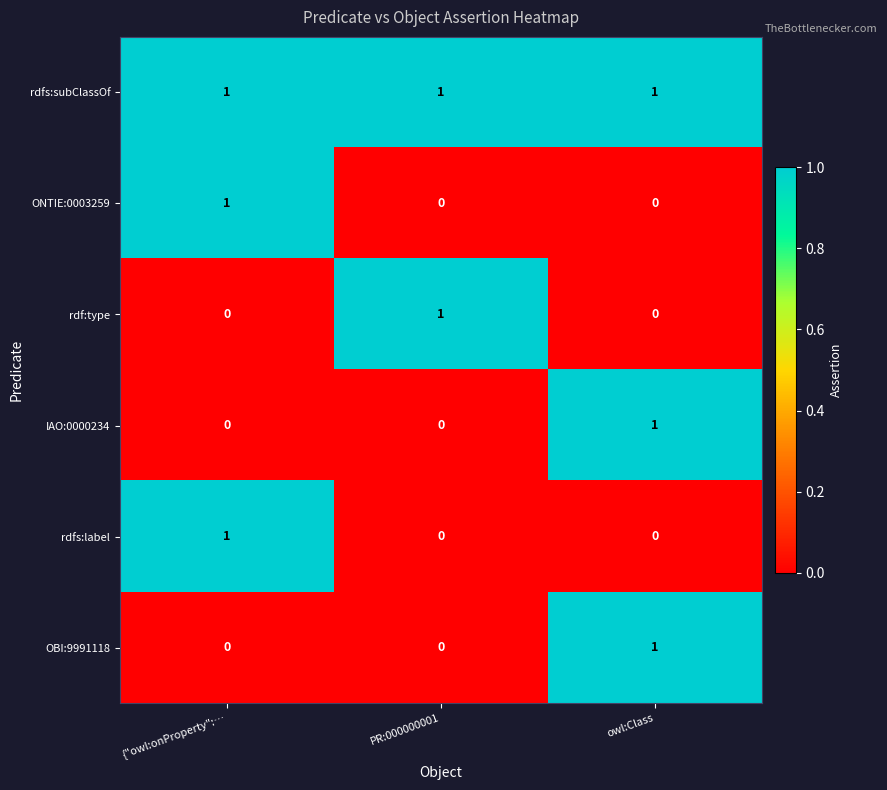

Reading left to right, transcribe all the data shown in this chart.

rdfs:subClassOf: {"owl:onProperty":…=1	PR:000000001=1	owl:Class=1
ONTIE:0003259: {"owl:onProperty":…=1	PR:000000001=0	owl:Class=0
rdf:type: {"owl:onProperty":…=0	PR:000000001=1	owl:Class=0
IAO:0000234: {"owl:onProperty":…=0	PR:000000001=0	owl:Class=1
rdfs:label: {"owl:onProperty":…=1	PR:000000001=0	owl:Class=0
OBI:9991118: {"owl:onProperty":…=0	PR:000000001=0	owl:Class=1